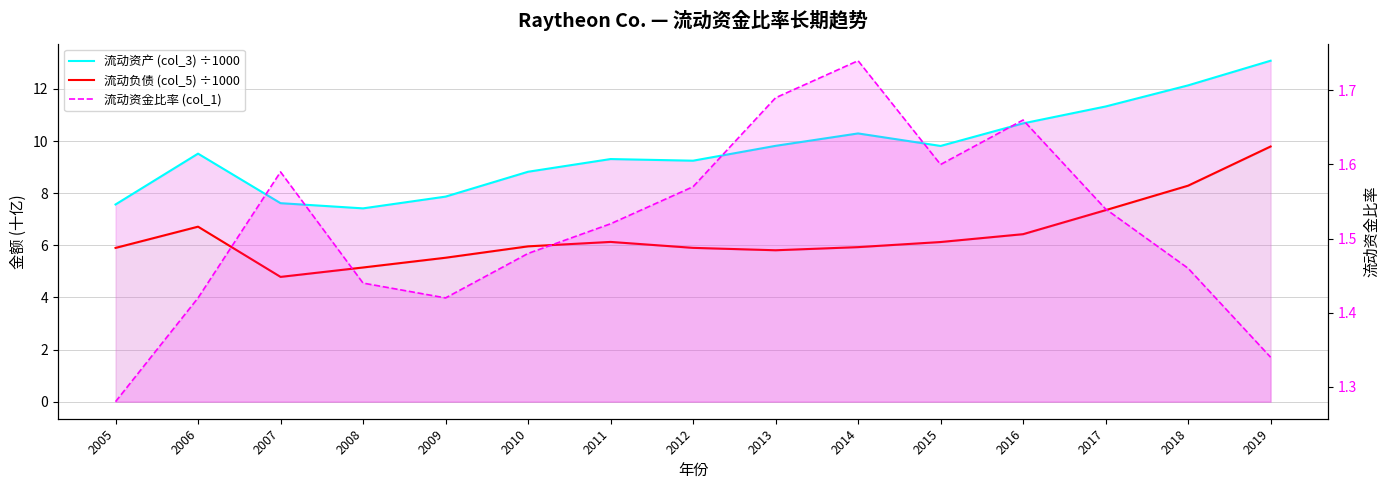

Between 2008 and 2019, which series saw the biggest shift?

流动资产 (col_3) ÷1000